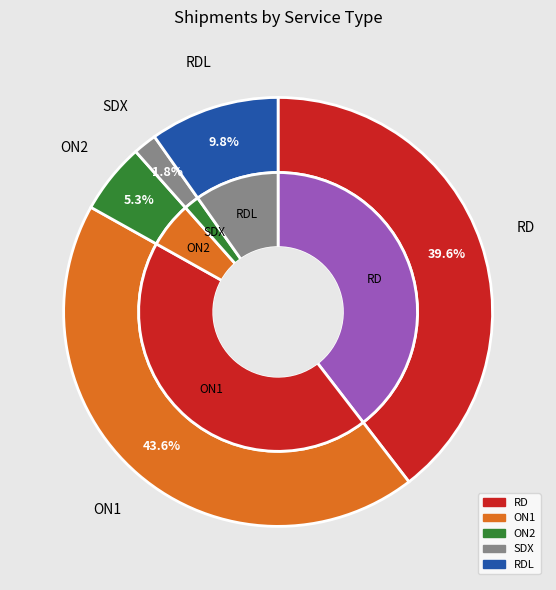

True or false: ON1 accounts for 55% of the total.

False